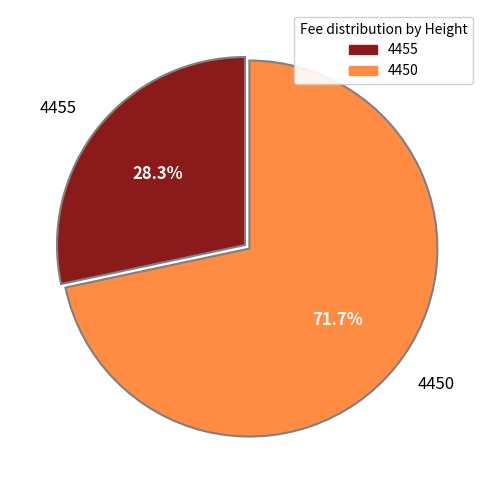

To the nearest percent, what is the average slice percentage?

50%